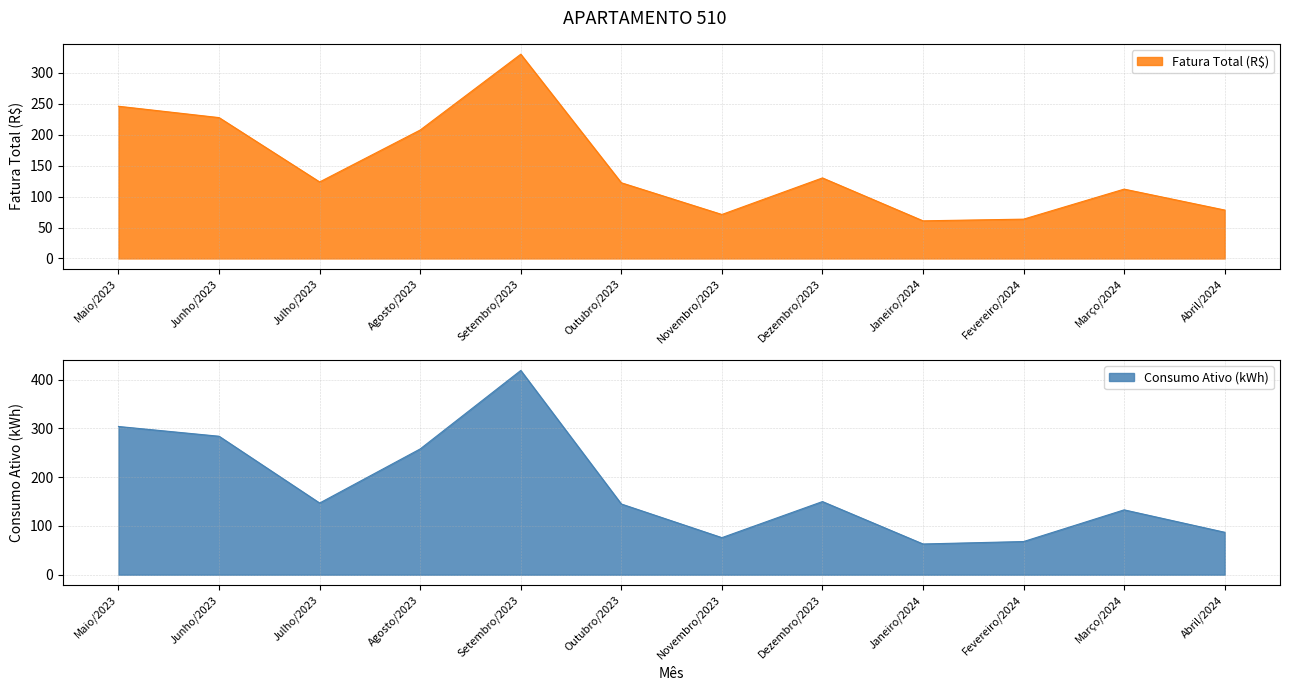

List the series in order of their peak value, lowest first.

Fatura Total (R$), Consumo Ativo (kWh)